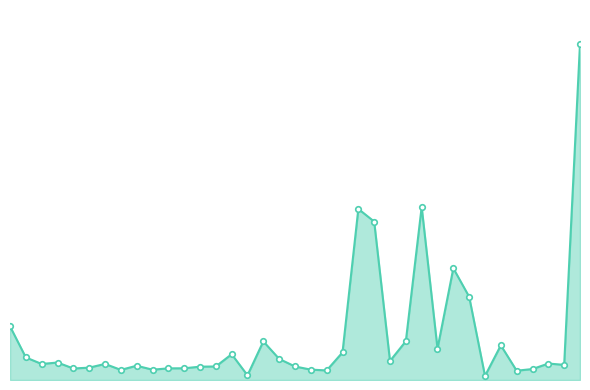

Reading left to right, transcribe all the data shown in this chart.

1=8.2	2=3.4	3=2.4	4=2.7	5=1.8	6=1.9	7=2.4	8=1.5	9=2.2	10=1.6	11=1.8	12=1.8	13=2.0	14=2.1	15=3.9	16=0.7	17=5.9	18=3.2	19=2.1	20=1.6	21=1.5	22=4.2	23=26.1	24=24.1	25=2.9	26=5.9	27=26.4	28=4.8	29=17.0	30=12.7	31=0.6	32=5.3	33=1.4	34=1.7	35=2.5	36=2.3	37=51.2